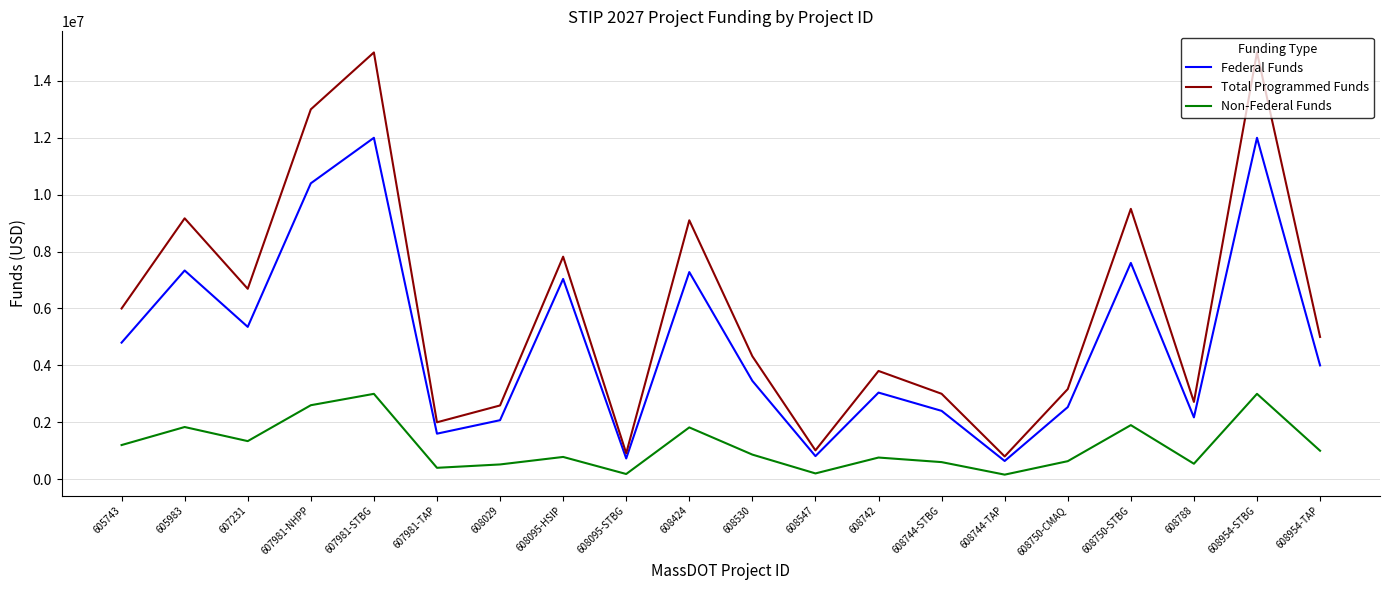

Does the chart have visible grid lines?

Yes